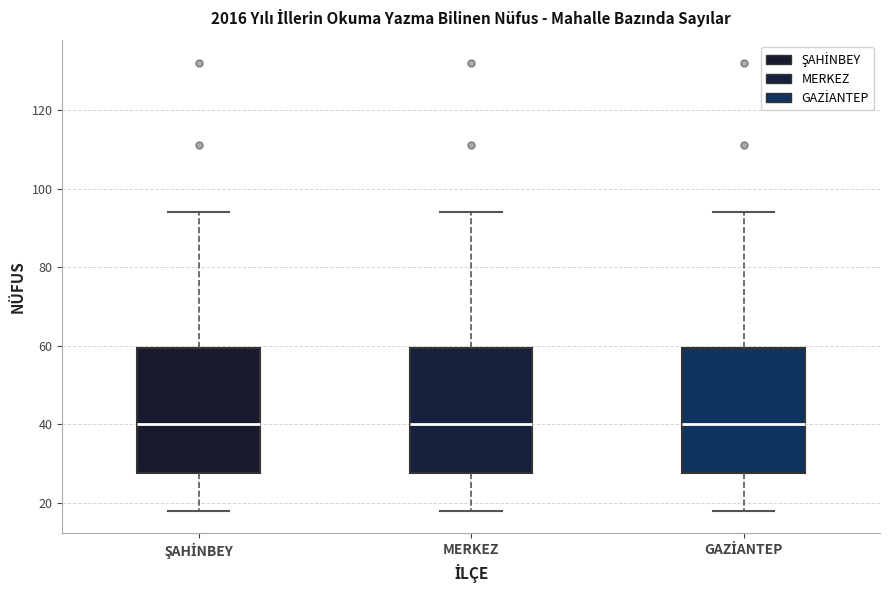

Where is the upper edge of the box for ŞAHİNBEY on the y-axis? The values are not printed on the chart, so give them approximately, as read against the axis.

60